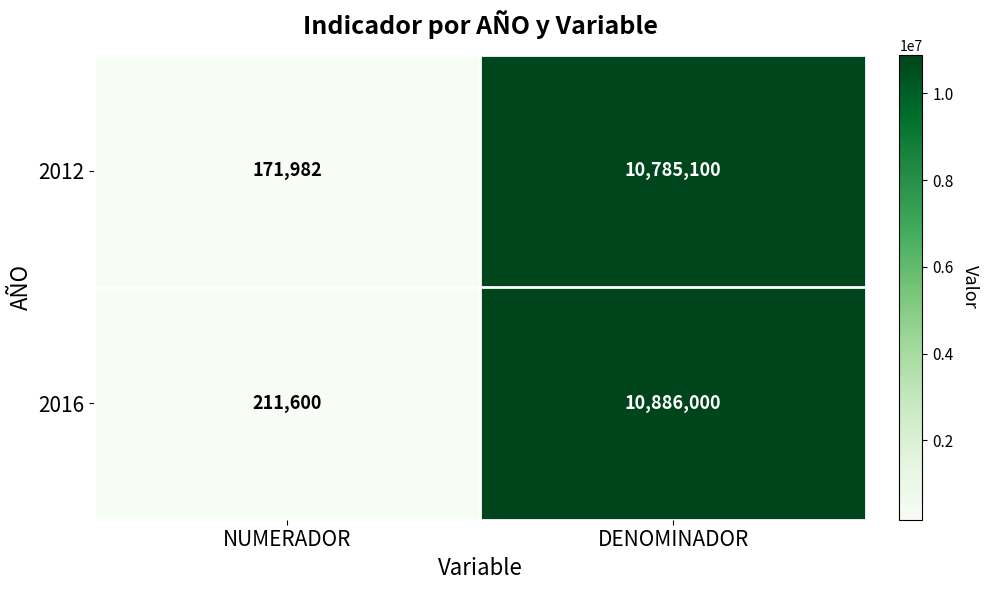

Is it true that 2012 equals 10785100 at DENOMINADOR?

True